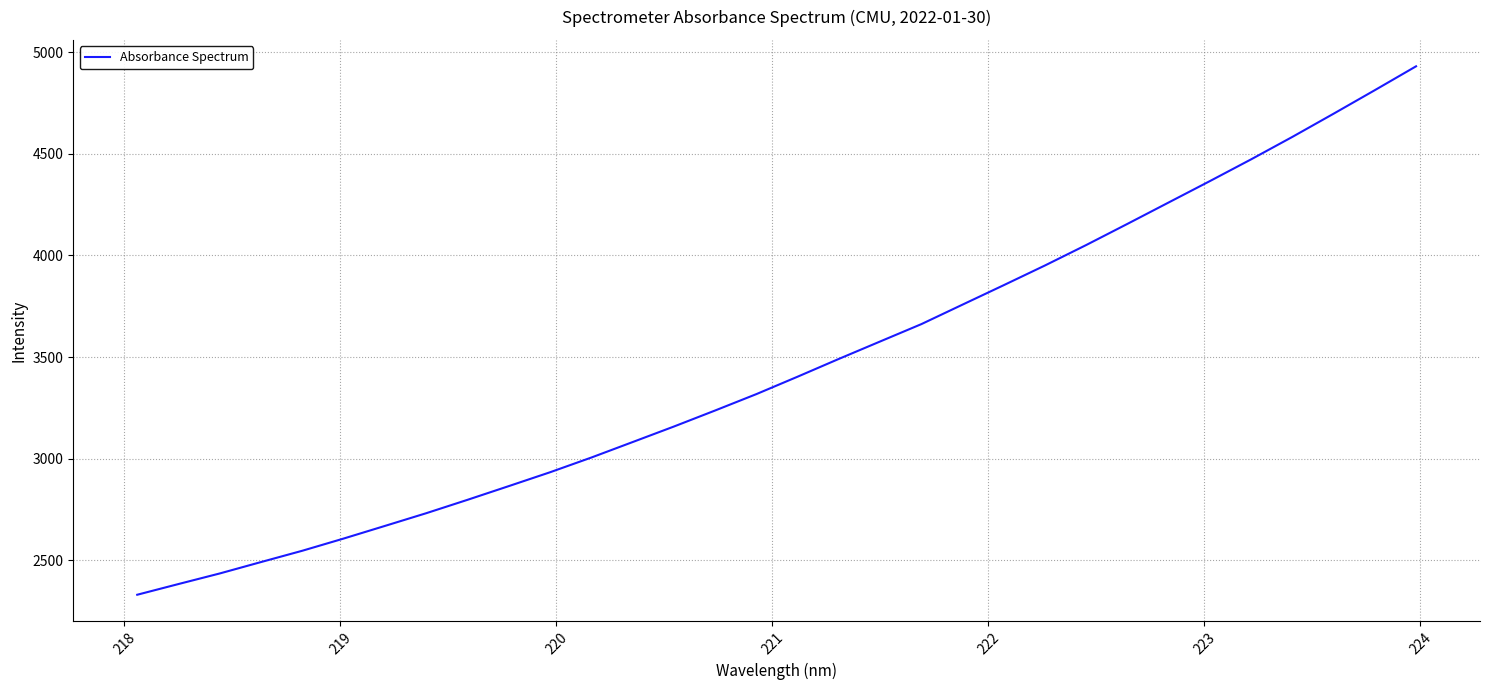

What is the smallest value displayed?

2330.6